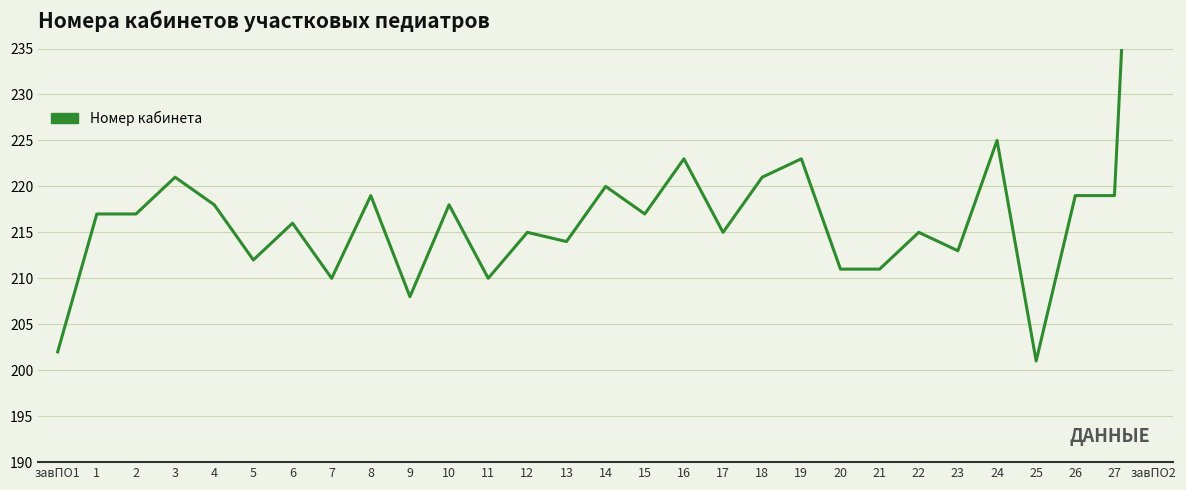

How many data points are less than 217?

14